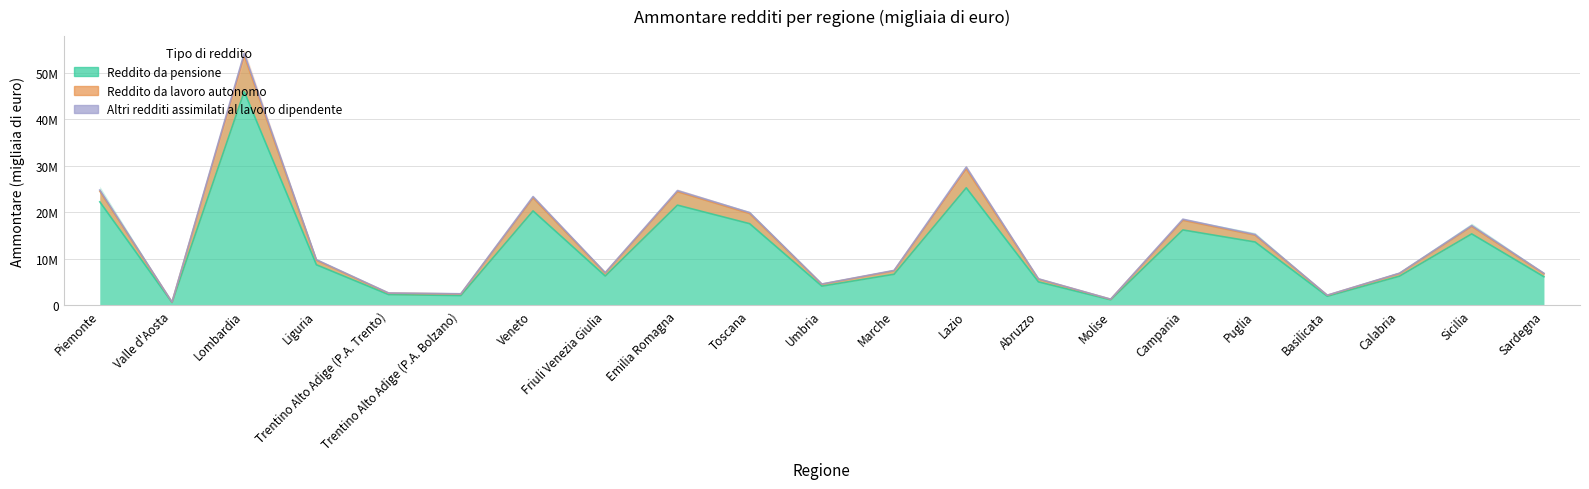

What is the highest value of the Reddito da lavoro autonomo (Ammontare) series?

54158257